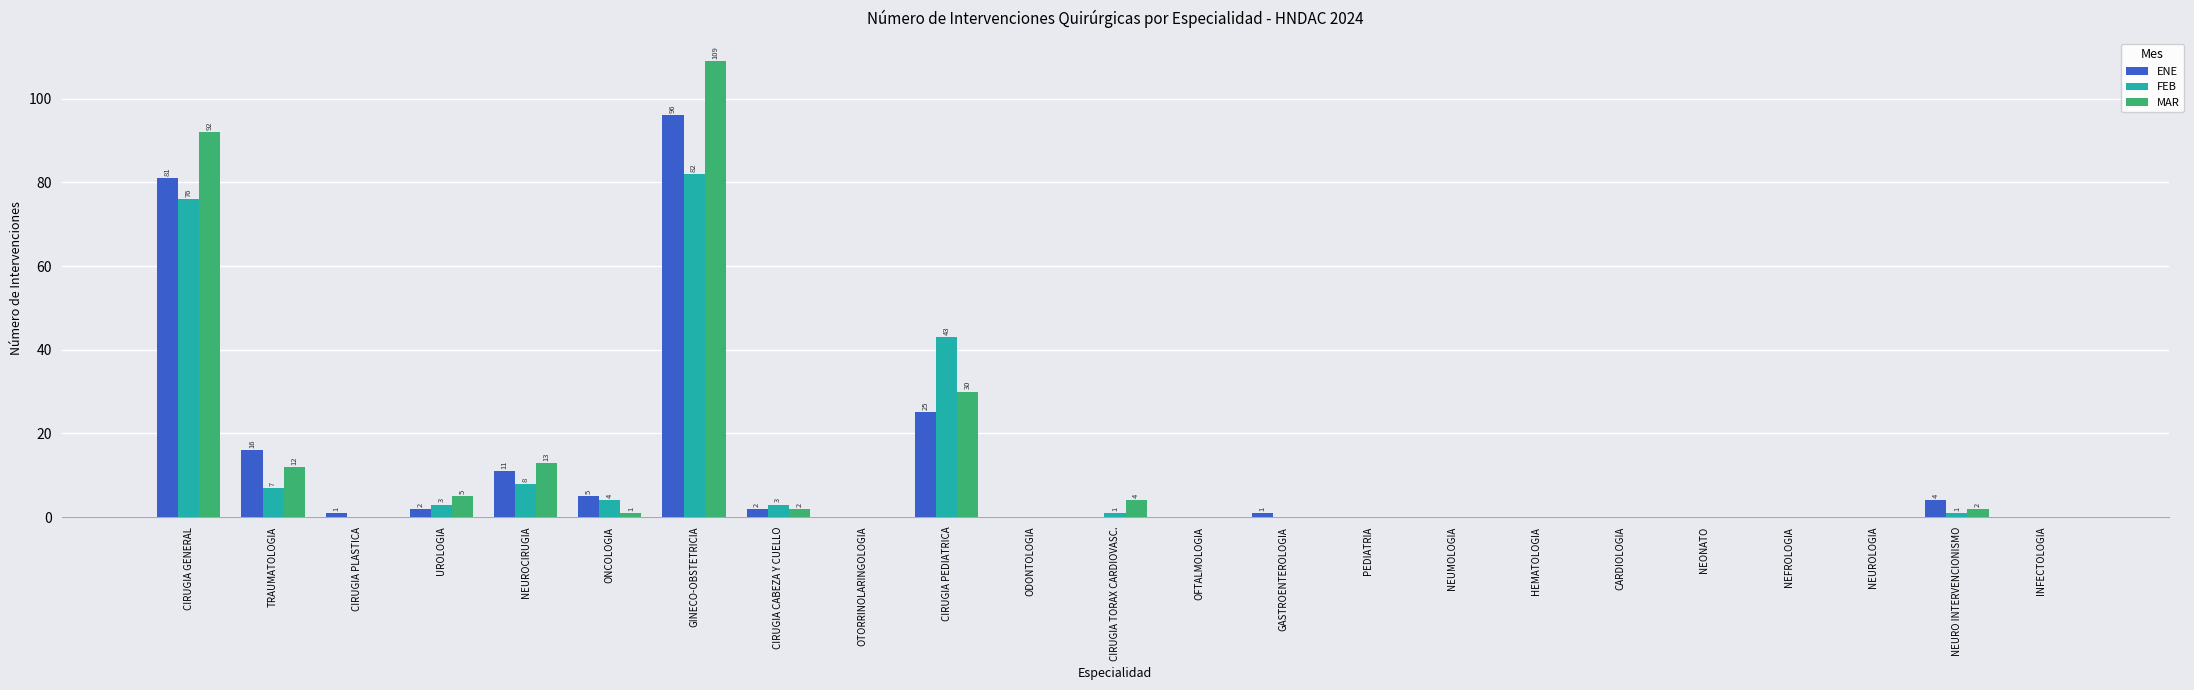

Reading right to left, extract all data points from this chart.

ENE: INFECTOLOGIA=0	NEURO INTERVENCIONISMO=4	NEUROLOGIA=0	NEFROLOGIA=0	NEONATO=0	CARDIOLOGIA=0	HEMATOLOGIA=0	NEUMOLOGIA=0	PEDIATRIA=0	GASTROENTEROLOGIA=1	OFTALMOLOGIA=0	CIRUGIA TORAX CARDIOVASC.=0	ODONTOLOGIA=0	CIRUGIA PEDIATRICA=25	OTORRINOLARINGOLOGIA=0	CIRUGIA CABEZA Y CUELLO=2	GINECO-OBSTETRICIA=96	ONCOLOGIA=5	NEUROCIRUGIA=11	UROLOGIA=2	CIRUGIA PLASTICA=1	TRAUMATOLOGIA=16	CIRUGIA GENERAL=81
FEB: INFECTOLOGIA=0	NEURO INTERVENCIONISMO=1	NEUROLOGIA=0	NEFROLOGIA=0	NEONATO=0	CARDIOLOGIA=0	HEMATOLOGIA=0	NEUMOLOGIA=0	PEDIATRIA=0	GASTROENTEROLOGIA=0	OFTALMOLOGIA=0	CIRUGIA TORAX CARDIOVASC.=1	ODONTOLOGIA=0	CIRUGIA PEDIATRICA=43	OTORRINOLARINGOLOGIA=0	CIRUGIA CABEZA Y CUELLO=3	GINECO-OBSTETRICIA=82	ONCOLOGIA=4	NEUROCIRUGIA=8	UROLOGIA=3	CIRUGIA PLASTICA=0	TRAUMATOLOGIA=7	CIRUGIA GENERAL=76
MAR: INFECTOLOGIA=0	NEURO INTERVENCIONISMO=2	NEUROLOGIA=0	NEFROLOGIA=0	NEONATO=0	CARDIOLOGIA=0	HEMATOLOGIA=0	NEUMOLOGIA=0	PEDIATRIA=0	GASTROENTEROLOGIA=0	OFTALMOLOGIA=0	CIRUGIA TORAX CARDIOVASC.=4	ODONTOLOGIA=0	CIRUGIA PEDIATRICA=30	OTORRINOLARINGOLOGIA=0	CIRUGIA CABEZA Y CUELLO=2	GINECO-OBSTETRICIA=109	ONCOLOGIA=1	NEUROCIRUGIA=13	UROLOGIA=5	CIRUGIA PLASTICA=0	TRAUMATOLOGIA=12	CIRUGIA GENERAL=92